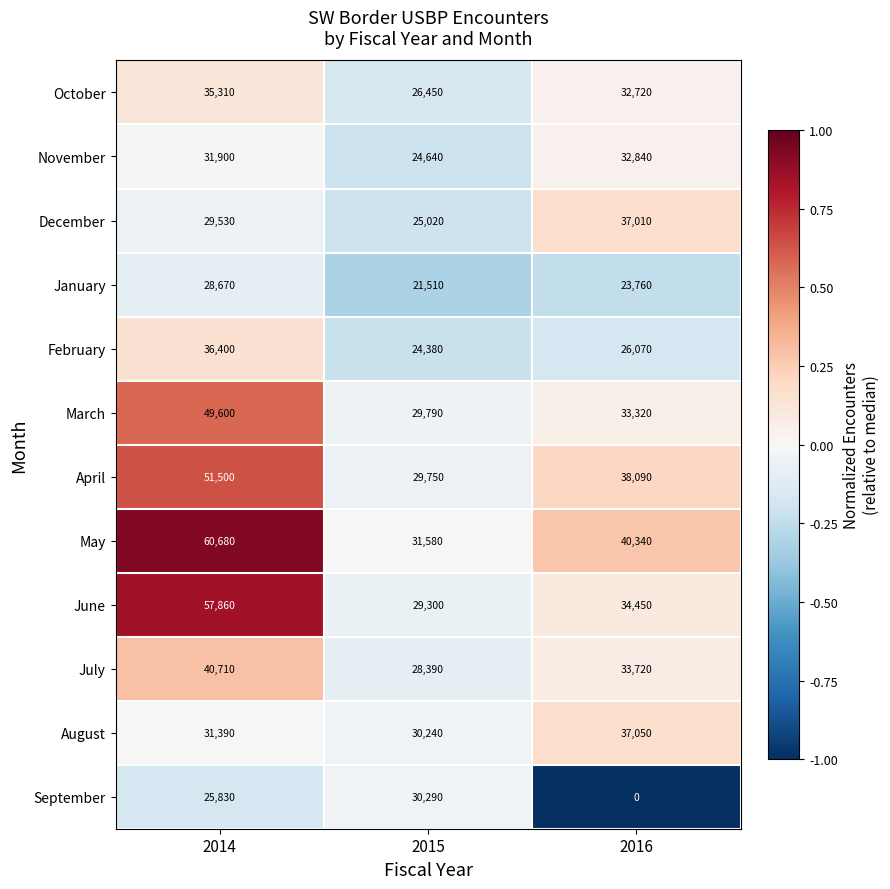

At which label does February reach its peak?

2014